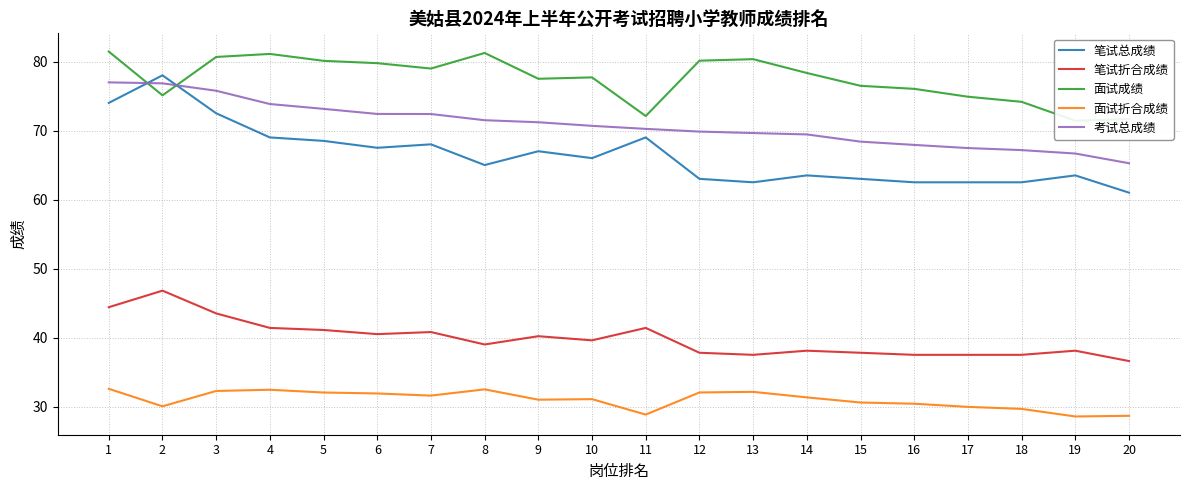

At which category is the sum across all series the highest?

1